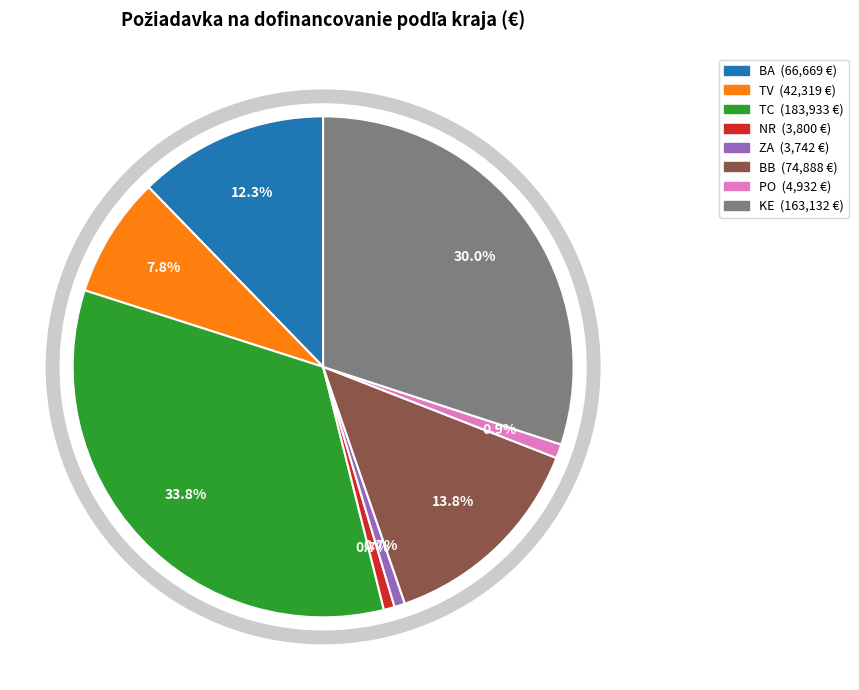

What percentage is the TV slice, to the nearest percent?

8%